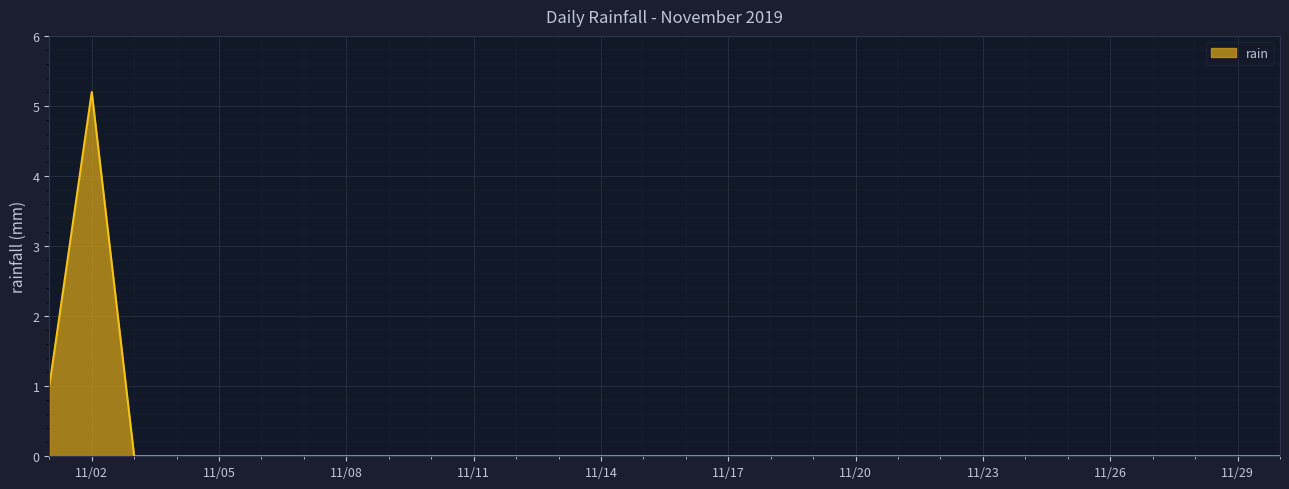

What is the maximum value shown in the chart?

5.2